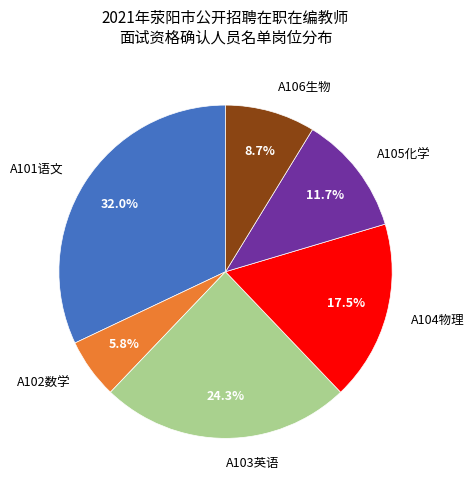

What percentage is the A103英语 slice, to the nearest percent?

24%